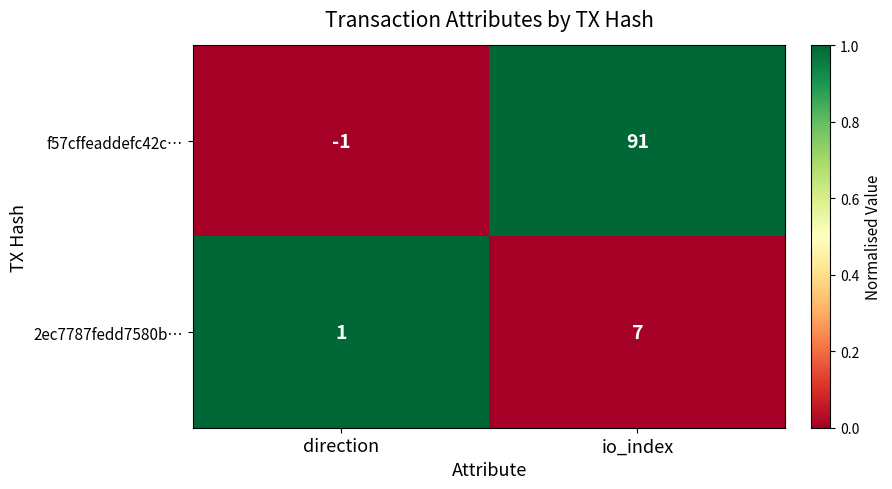

Reading left to right, transcribe all the data shown in this chart.

f57cffeaddefc42c…: -1	91
2ec7787fedd7580b…: 1	7